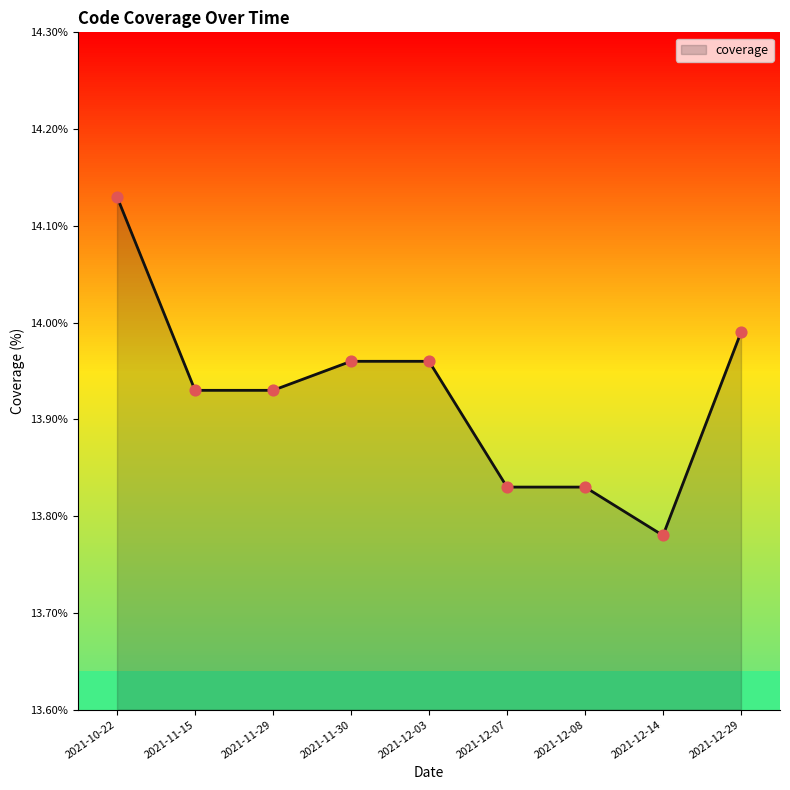

What is the change in value from 2021-11-29 to 2021-12-07?

-0.1